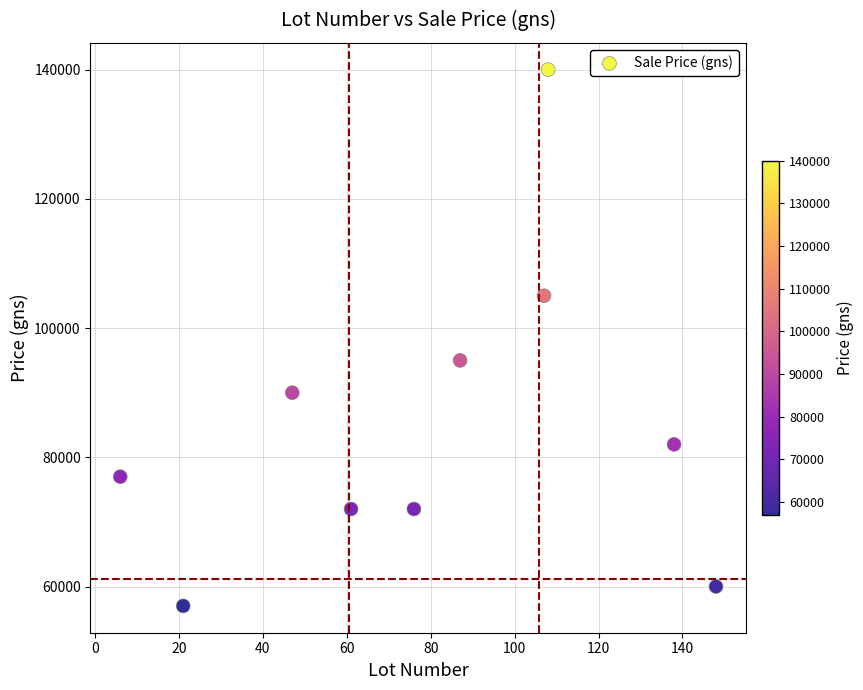

What Y value in the scatter plot is closest to 98500?

95000